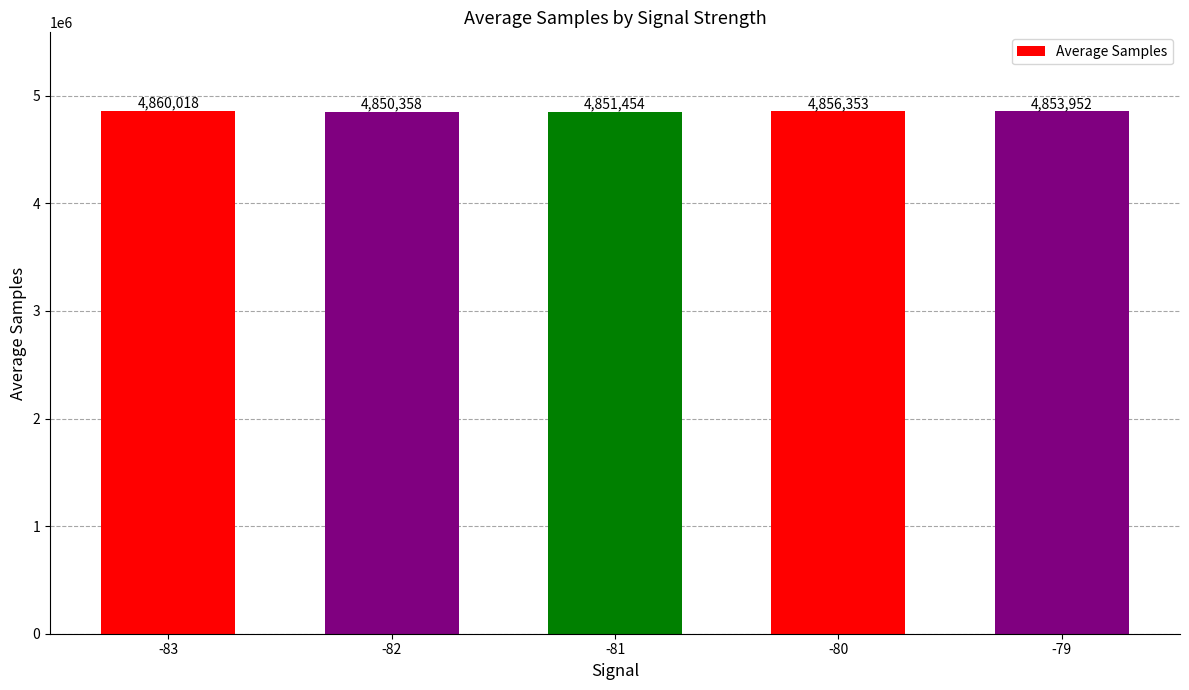

Does the chart contain stacked bars?

No